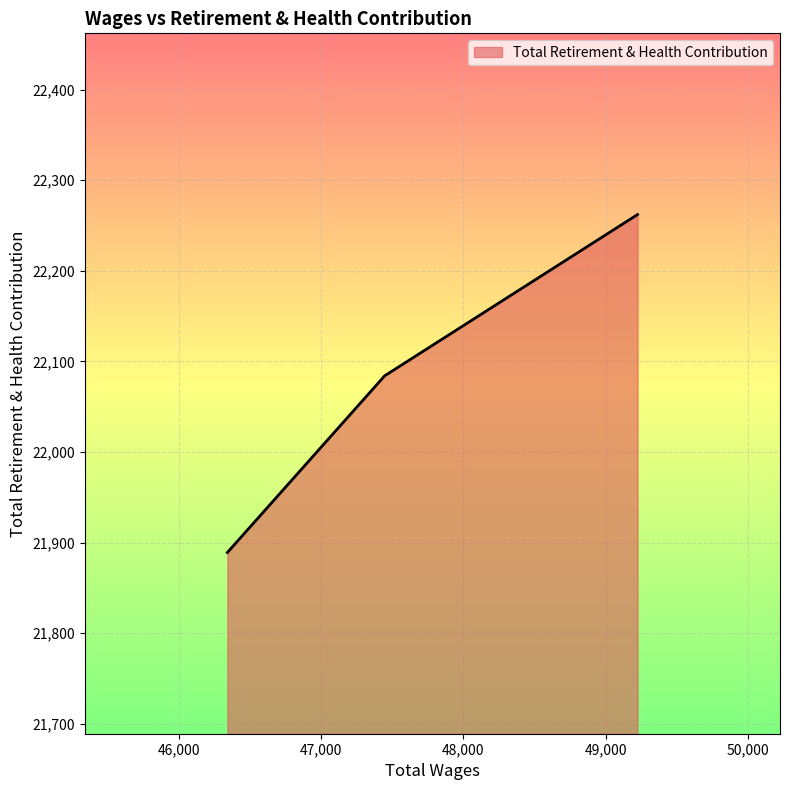

Reading right to left, extract all data points from this chart.

22262	22084	21889